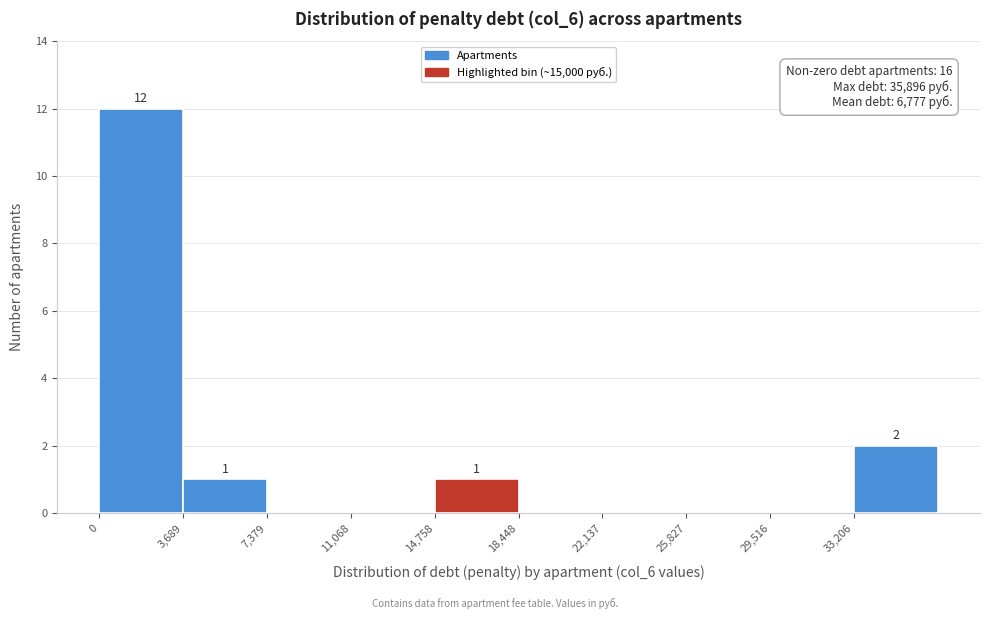

Which range on the x-axis has the tallest bar?

0 to 3500